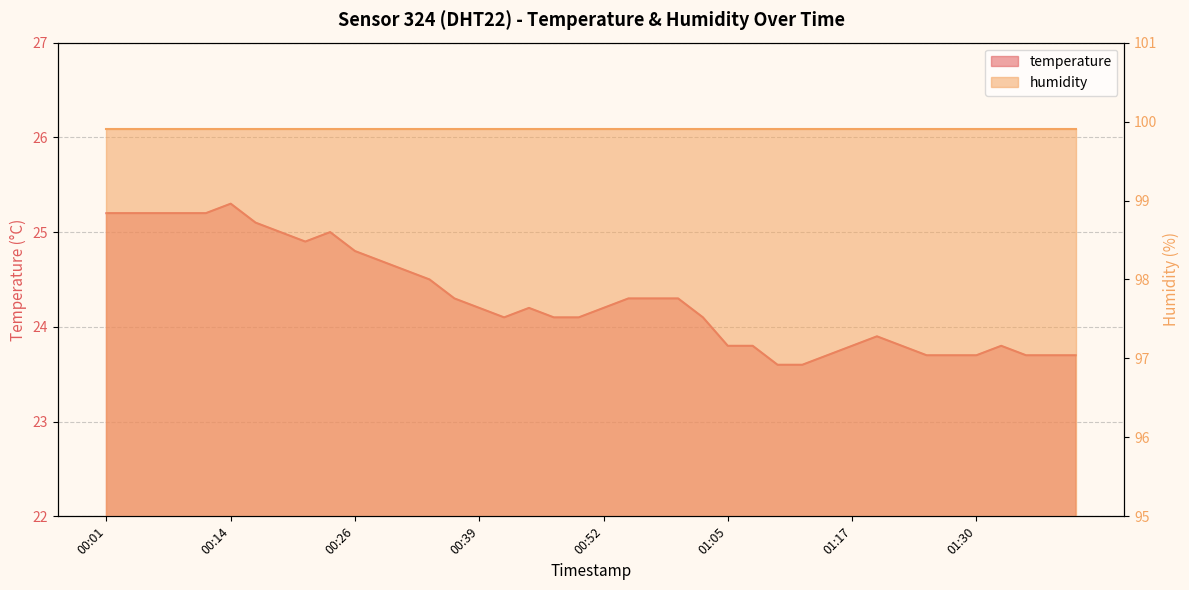

List the labels in order of value, smallest first.

01:10, 01:12, 01:15, 01:25, 01:27, 01:30, 01:35, 01:37, 01:40, 01:05, 01:07, 01:17, 01:22, 01:32, 01:20, 00:41, 00:46, 00:49, 01:02, 00:39, 00:44, 00:52, 00:36, 00:54, 00:57, 01:00, 00:34, 00:31, 00:29, 00:26, 00:21, 00:19, 00:24, 00:16, 00:01, 00:04, 00:06, 00:09, 00:11, 00:14